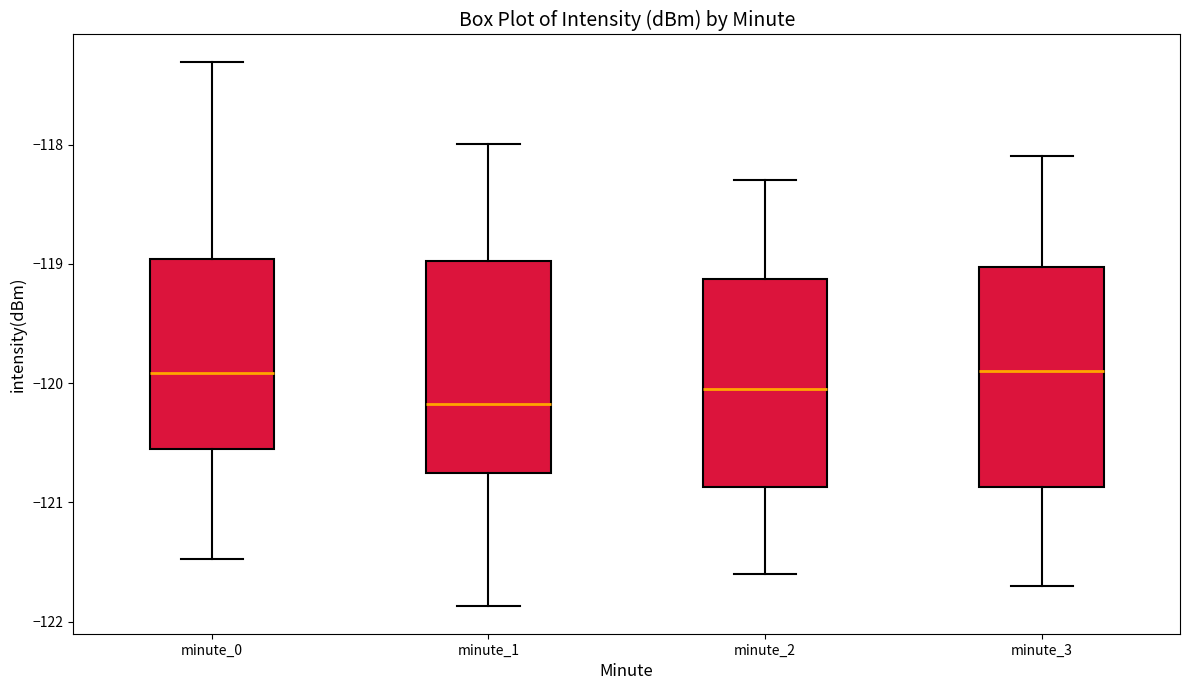

Where is the lower edge of the box for minute_1 on the y-axis? The values are not printed on the chart, so give them approximately, as read against the axis.

-120.8